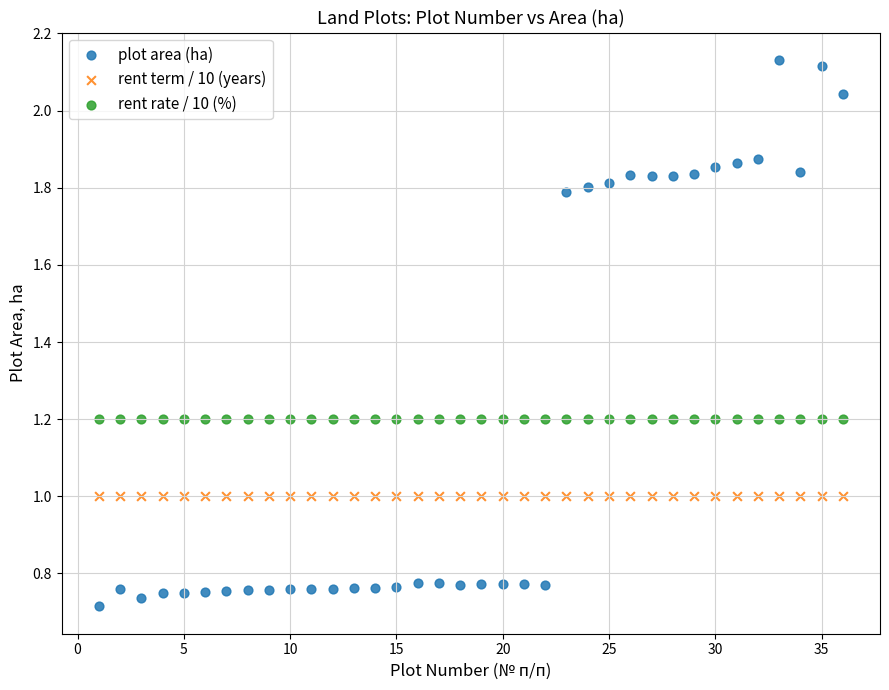

Which series reaches the minimum Y coordinate?

plot area (ha)